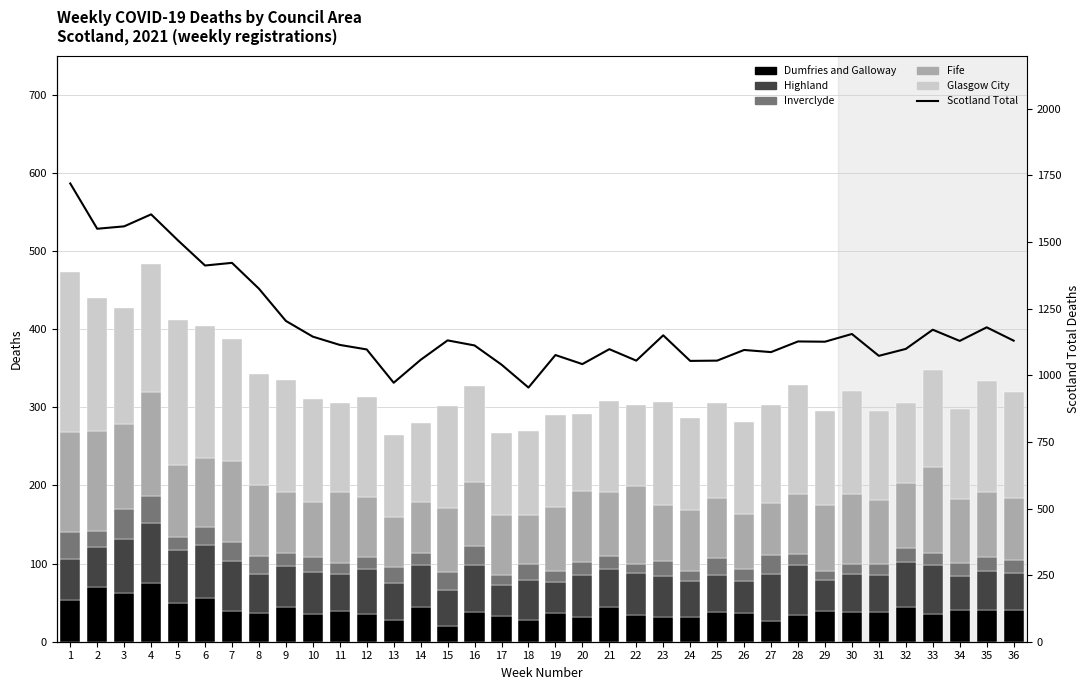

Where does the Dumfries and Galloway series first go above 38?

1